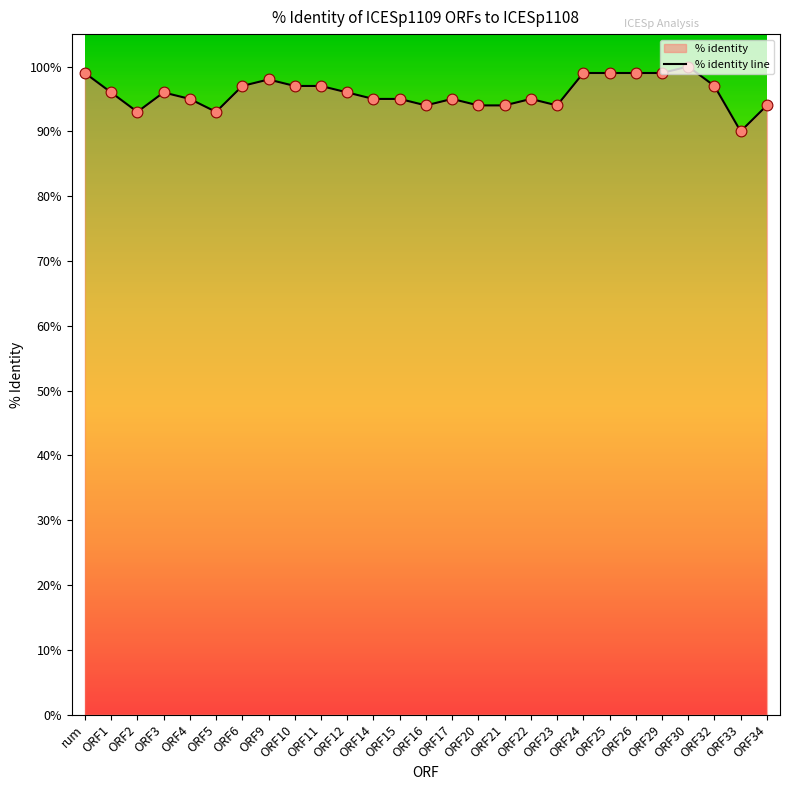

Between ORF25 and ORF33, which is larger?

ORF25